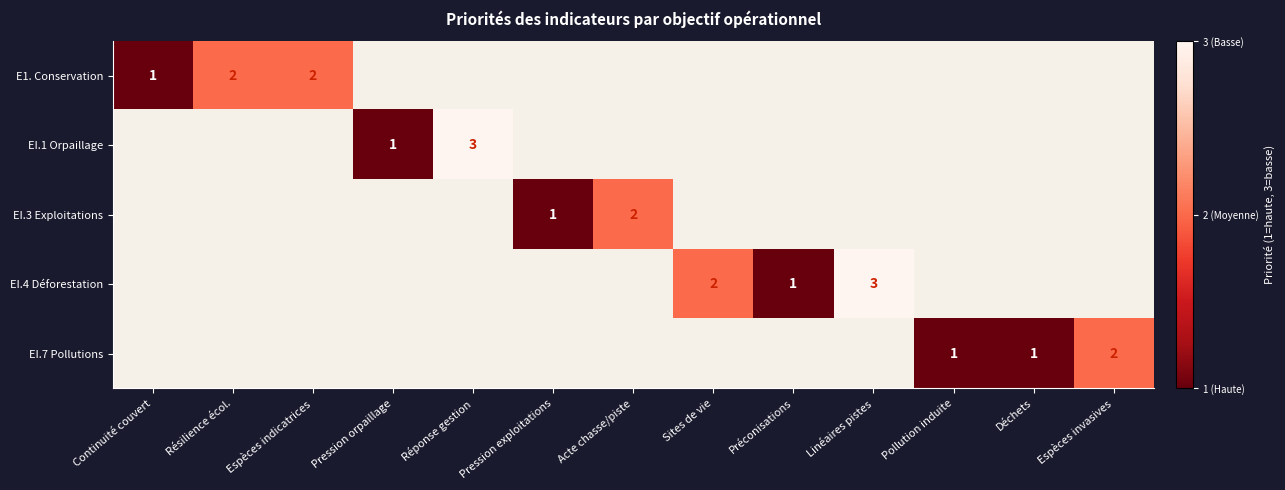

Which category has the highest value across all series?

Réponse gestion